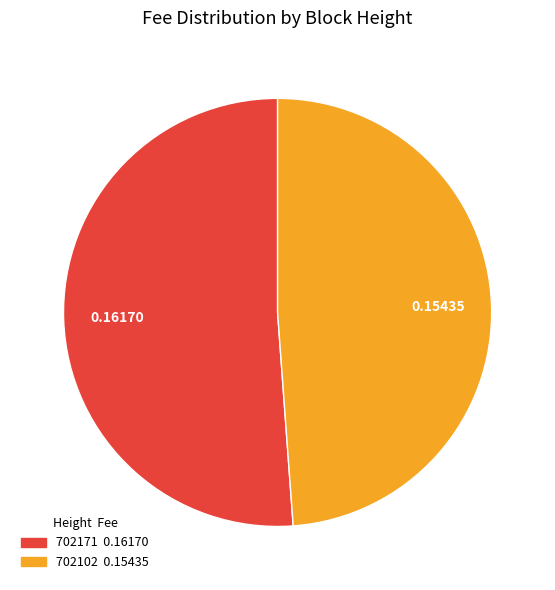

How many segments does this pie chart have?

2